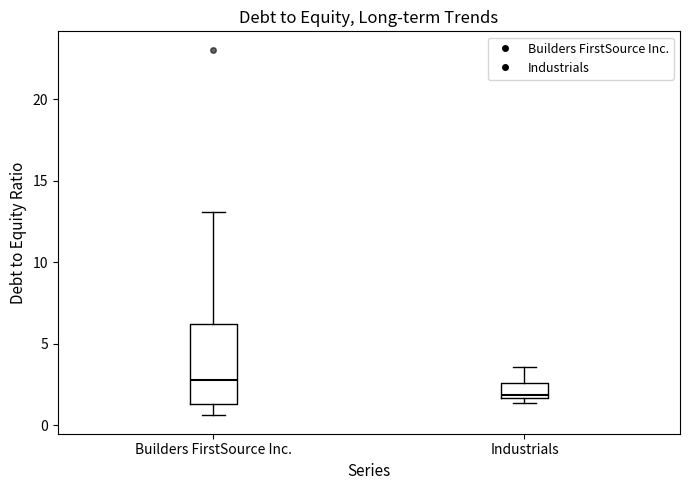

Reading left to right, transcribe this box plot: for each box, give where its median line is, the range the box spans, and where its two whiskers end, as read against the y-axis. The values are not printed on the chart, so give them approximately, as read against the axis.

Builders FirstSource Inc.: median 3.0, box 1.5 to 6.0, whiskers 0.5 to 13.0
Industrials: median 2.0, box 1.5 to 2.5, whiskers 1.5 (just below the box's lower edge) to 3.5